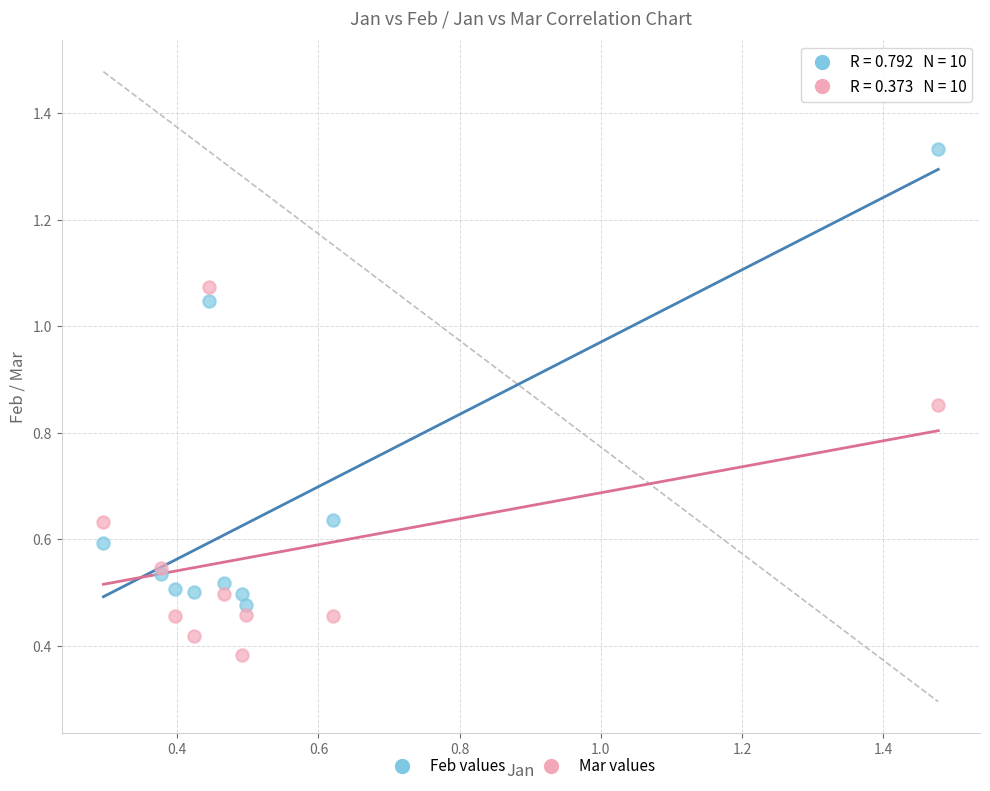

What are all the series names shown in the legend?

Feb values, Mar values